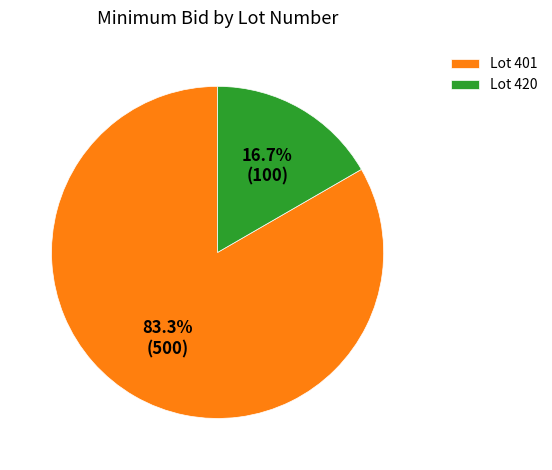

What percentage is the Lot 401 slice, to the nearest percent?

83%